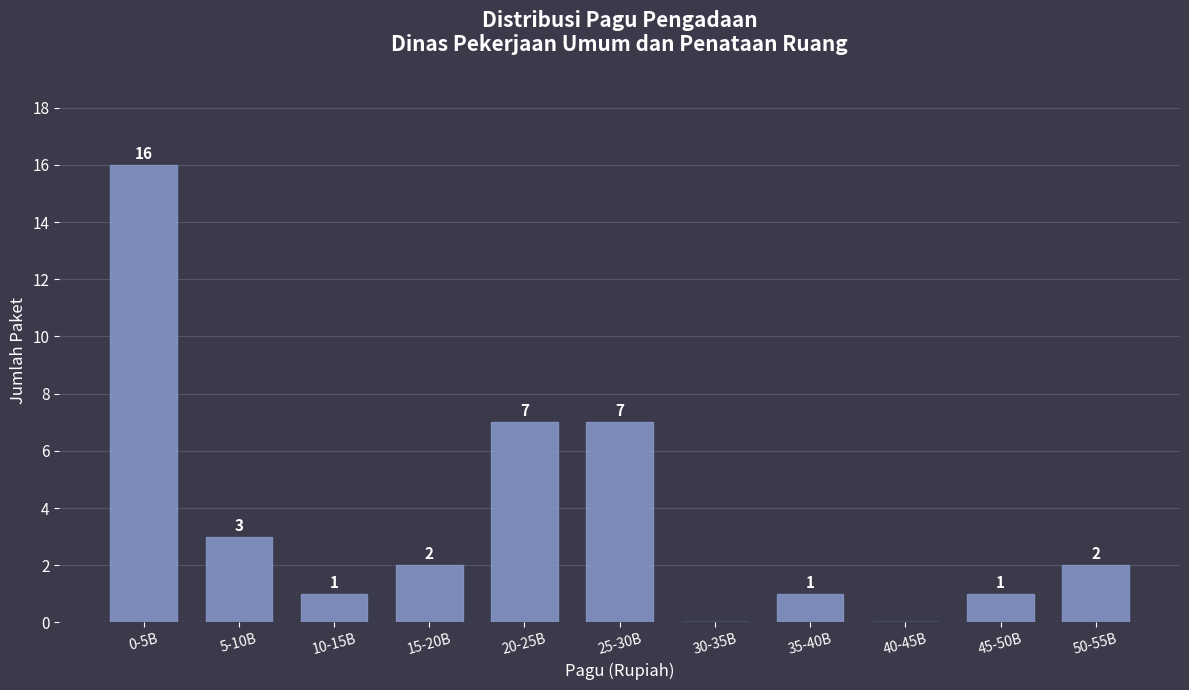

Reading left to right, what are all the values shown in this chart?

0-5B=16	5-10B=3	10-15B=1	15-20B=2	20-25B=7	25-30B=7	30-35B=0	35-40B=1	40-45B=0	45-50B=1	50-55B=2